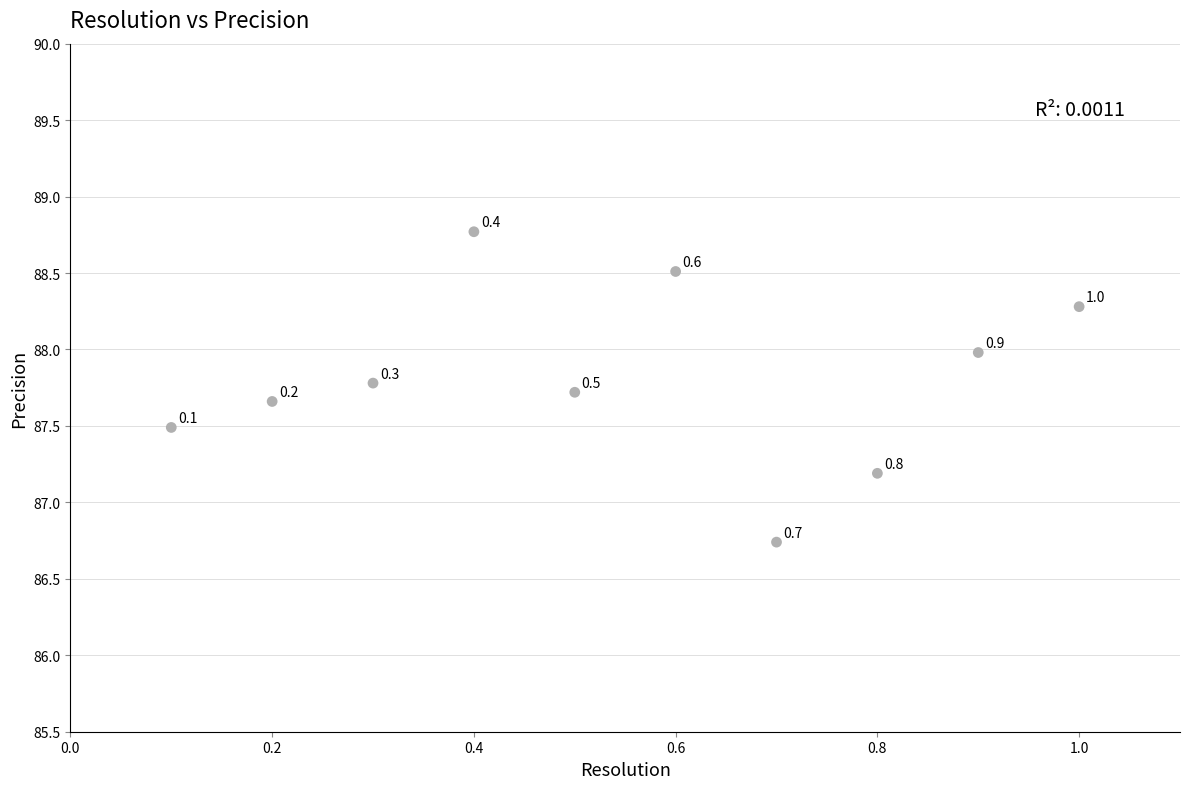

What is the average Y value?

87.8